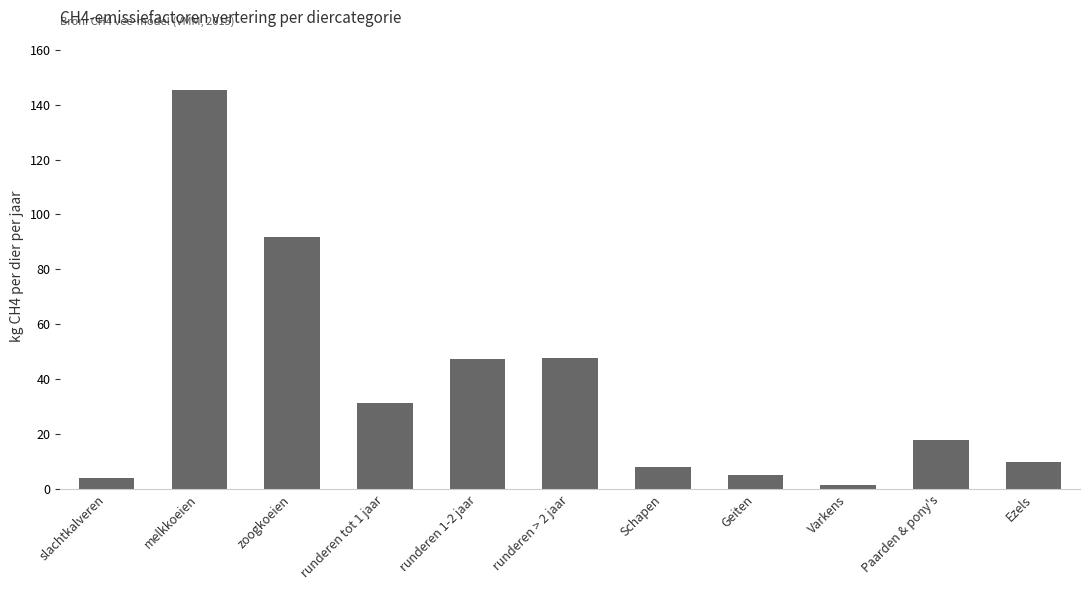

What is the value of the 2nd bar from the left?

145.2